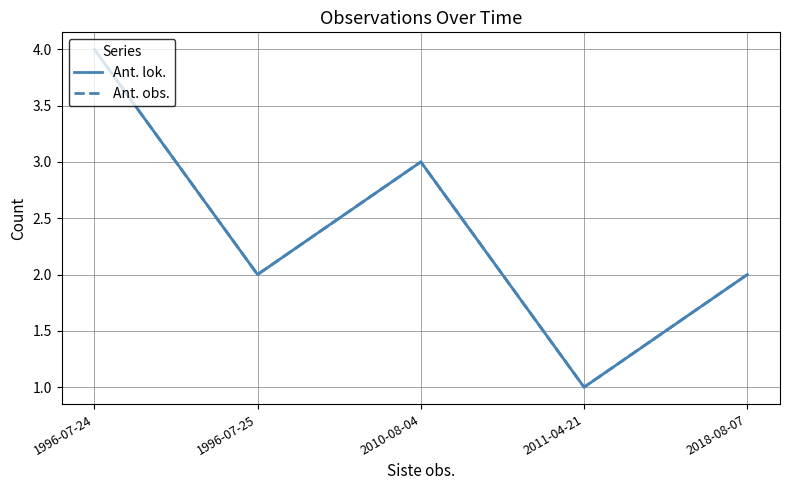

In Ant. lok., how many points are higher than both neighbors (excluding endpoints)?

1